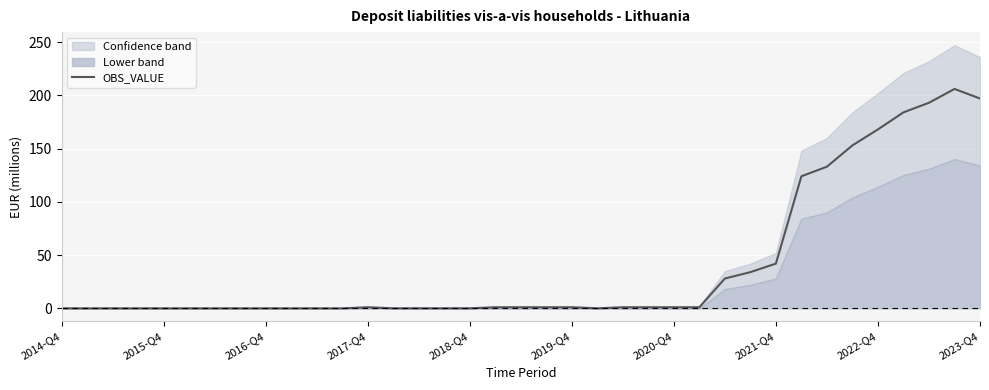

The value at 11 is -137. True or false?

False